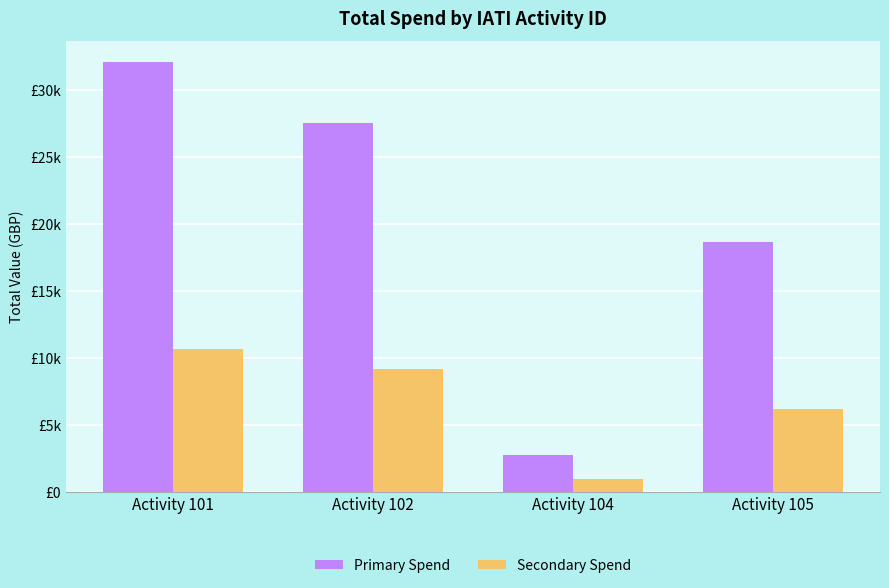

True or false: Secondary Spend has a value of 2179.1 at Activity 105.

False